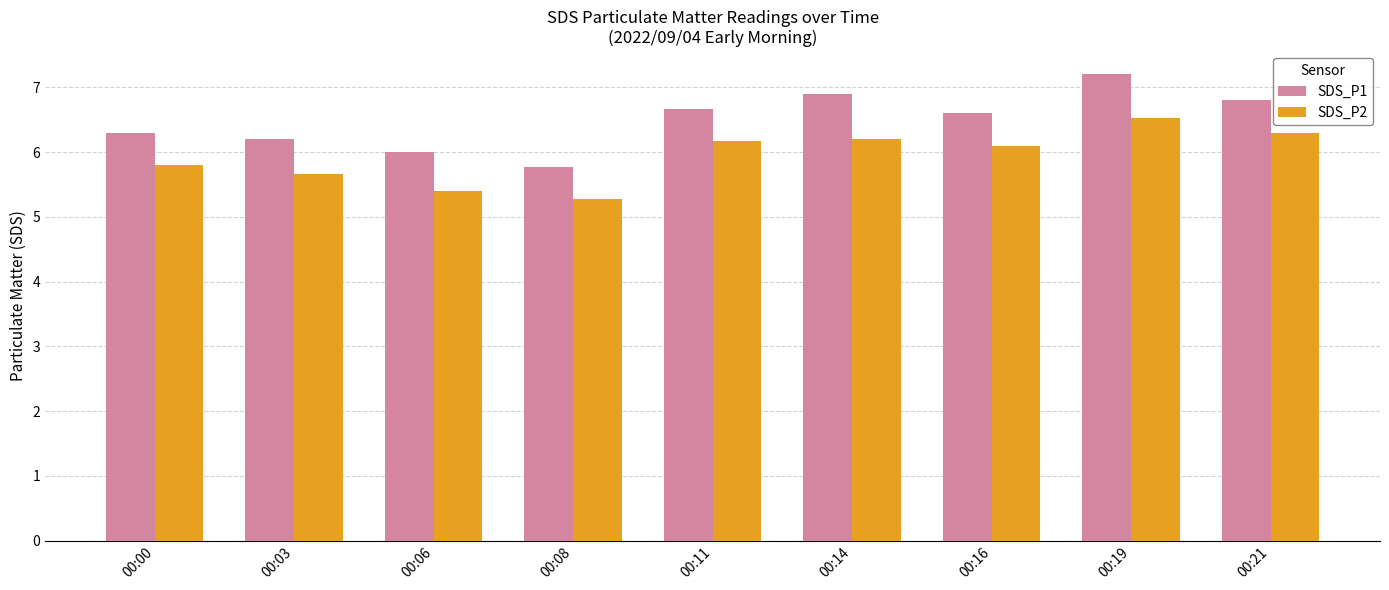

What is the difference between the highest and lowest values at 00:03?

0.5